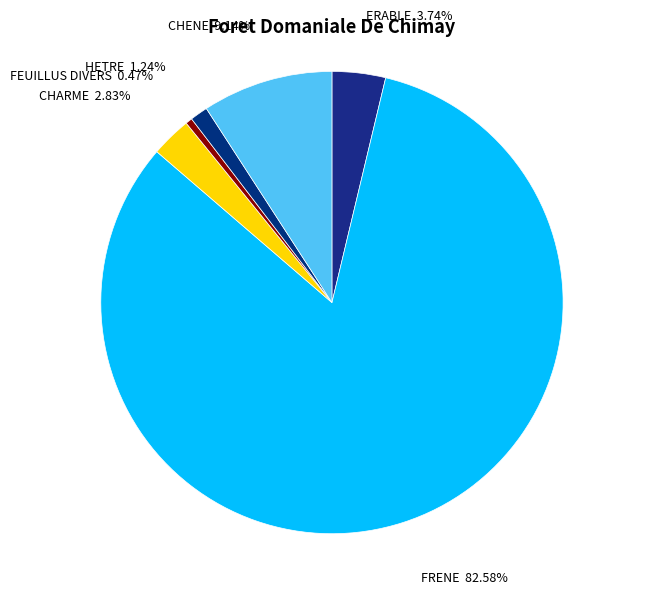

Is FRENE the majority of the pie?

Yes